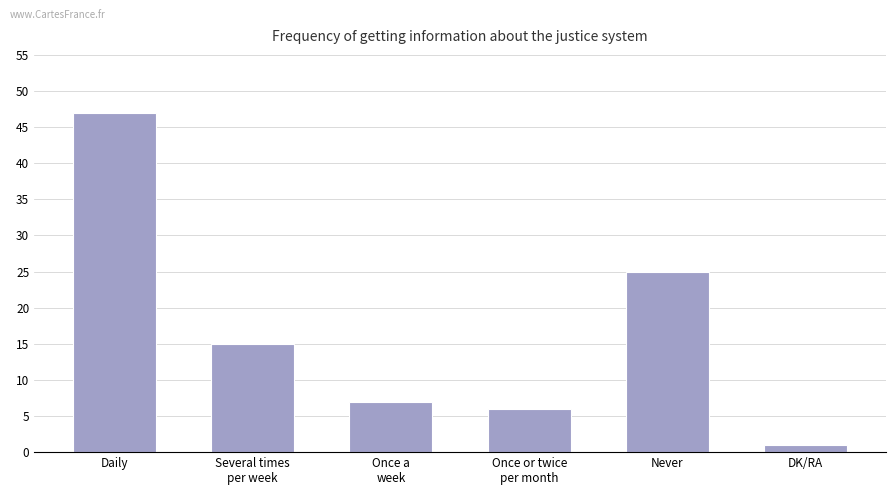

Is it true that the value at Several times
per week is 15?

True